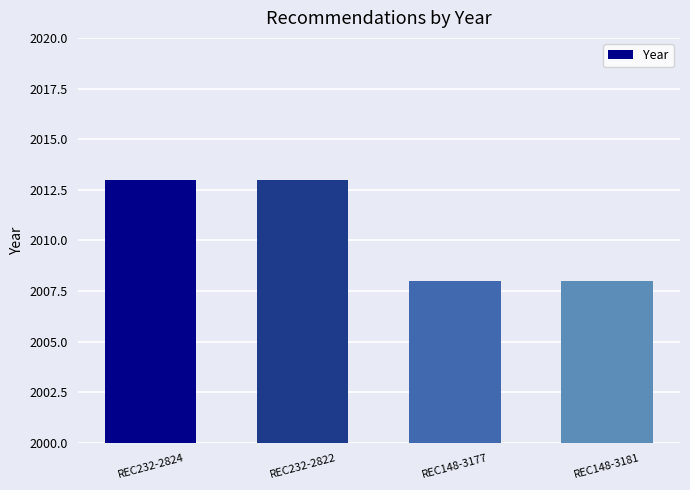

The chart shows a value of 2013 at REC232-2824. True or false?

True